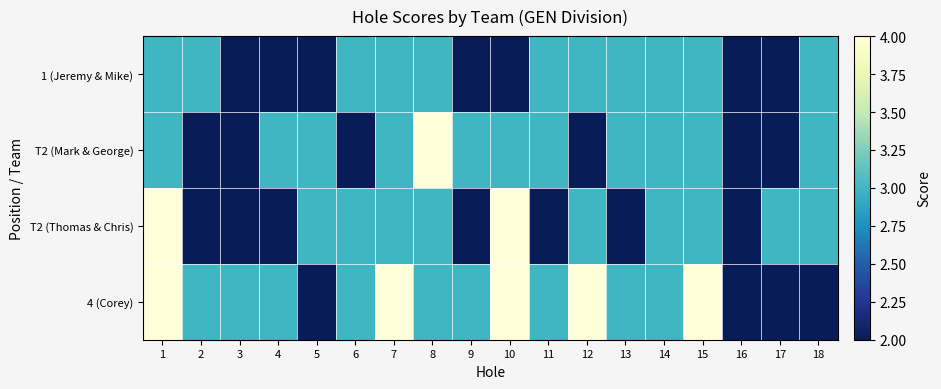

Reading right to left, transcribe all the data shown in this chart.

1 (Jeremy & Mike): 18=3	17=2	16=2	15=3	14=3	13=3	12=3	11=3	10=2	9=2	8=3	7=3	6=3	5=2	4=2	3=2	2=3	1=3
T2 (Mark & George): 18=3	17=2	16=2	15=3	14=3	13=3	12=2	11=3	10=3	9=3	8=4	7=3	6=2	5=3	4=3	3=2	2=2	1=3
T2 (Thomas & Chris): 18=3	17=3	16=2	15=3	14=3	13=2	12=3	11=2	10=4	9=2	8=3	7=3	6=3	5=3	4=2	3=2	2=2	1=4
4 (Corey): 18=2	17=2	16=2	15=4	14=3	13=3	12=4	11=3	10=4	9=3	8=3	7=4	6=3	5=2	4=3	3=3	2=3	1=4